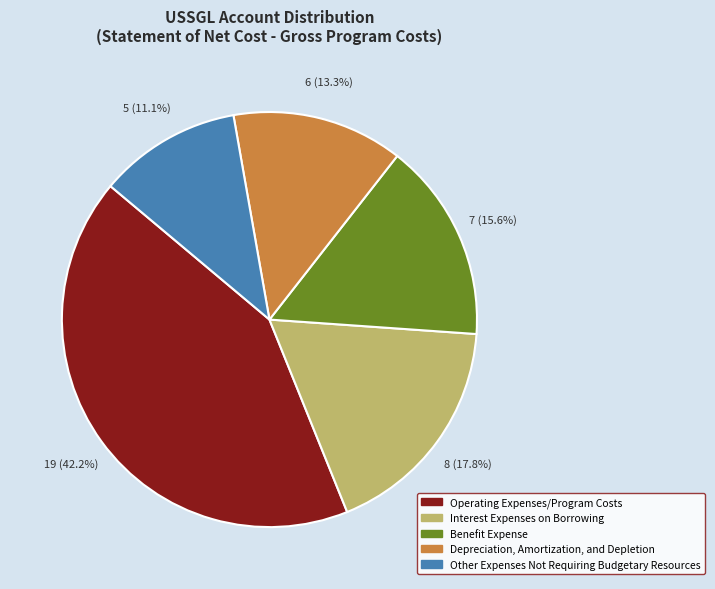

To the nearest percent, what portion does Other Expenses Not Requiring Budgetary Resources represent?

11%